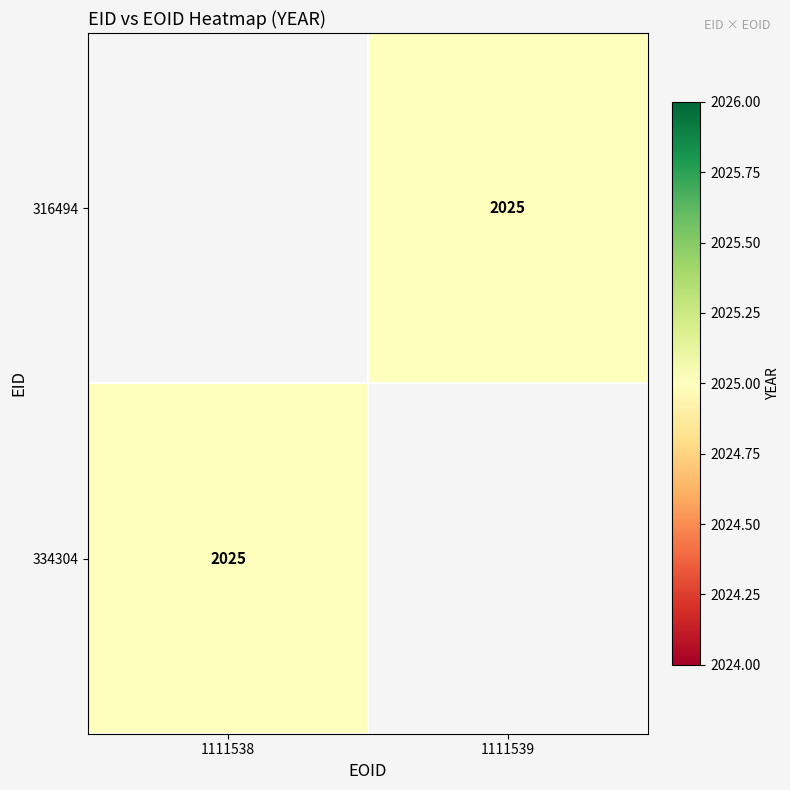

At which label does 334304 reach its minimum?

1111538